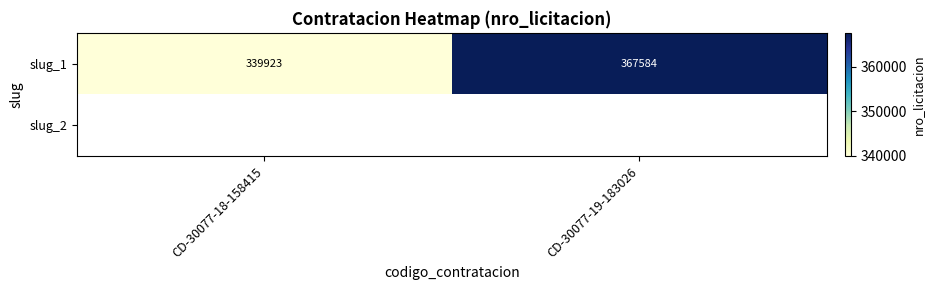

True or false: slug_1 has a value of 629515 at CD-30077-19-183026.

False